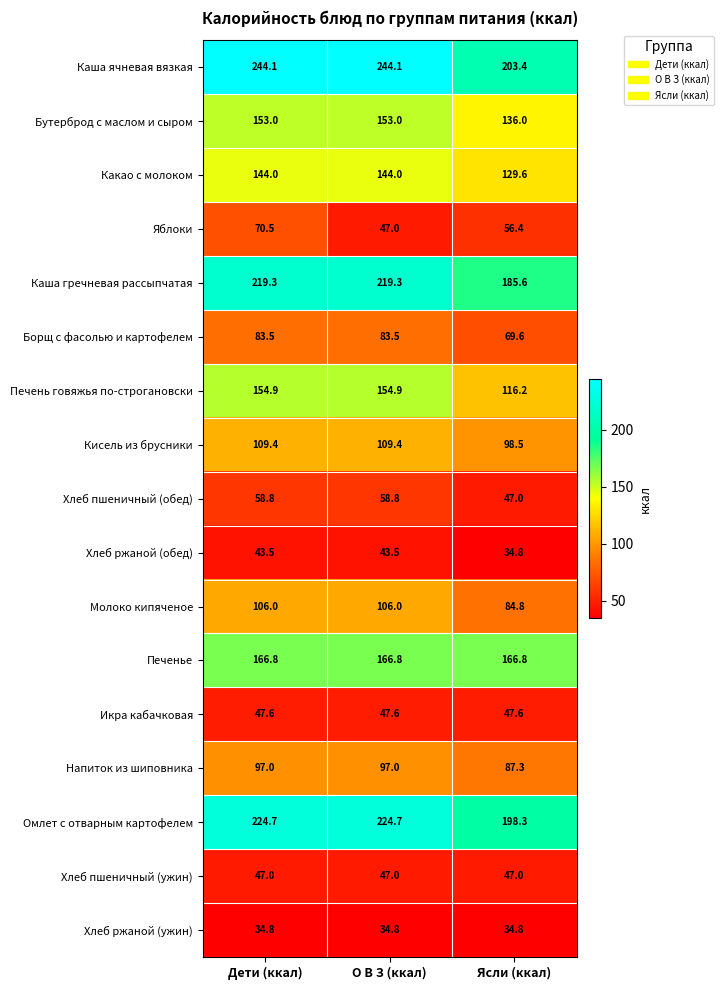

Which series has the largest total across all categories?

Каша ячневая вязкая